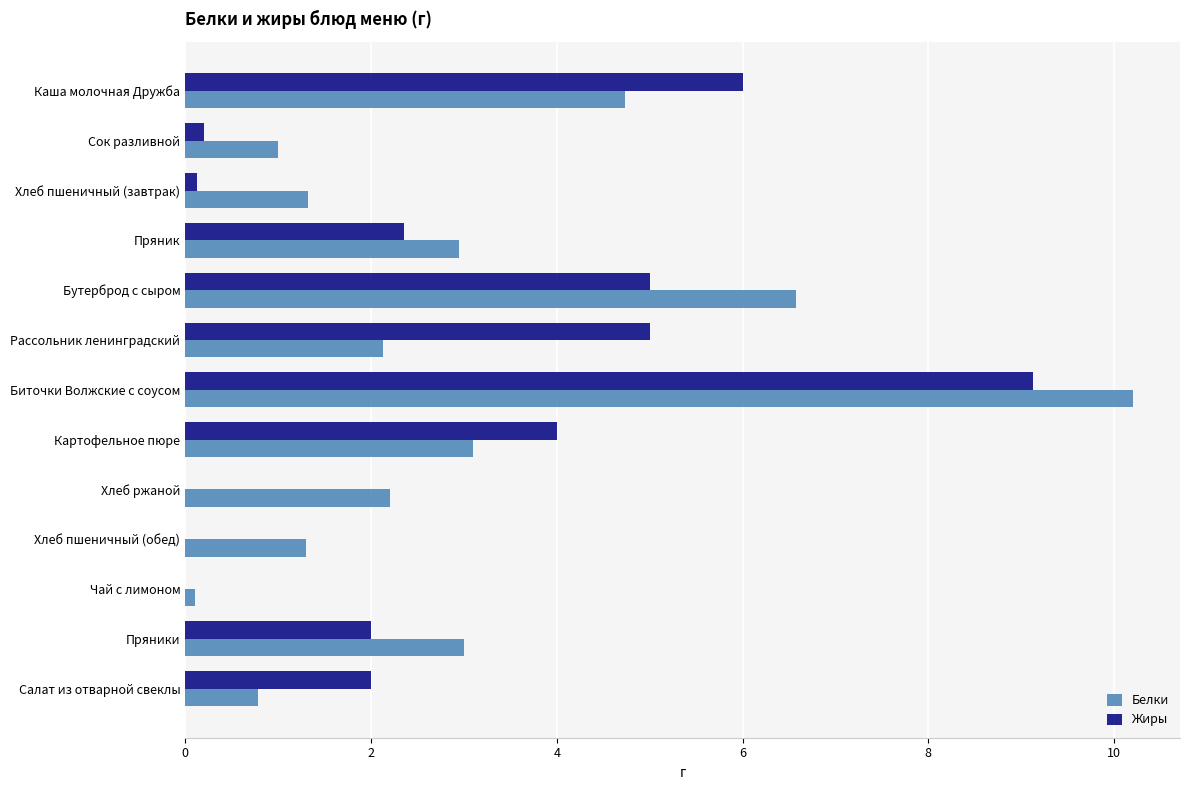

Which series changed the most between Бутерброд с сыром and Салат из отварной свеклы?

Белки